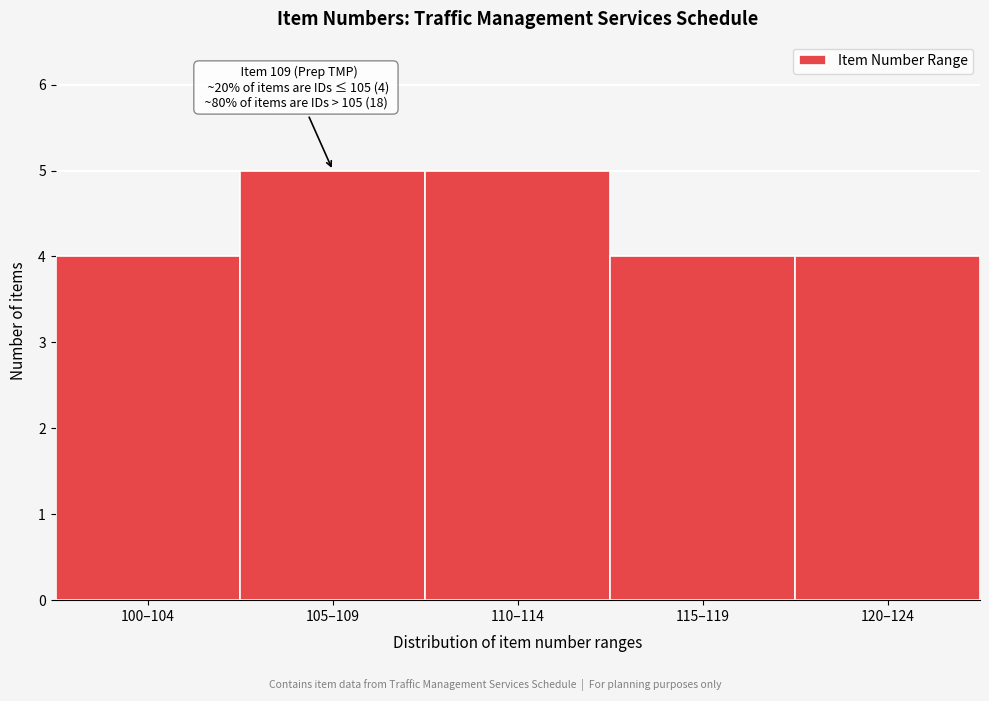

Reading right to left, list all the values displayed in this chart.

120–124=4	115–119=4	110–114=5	105–109=5	100–104=4